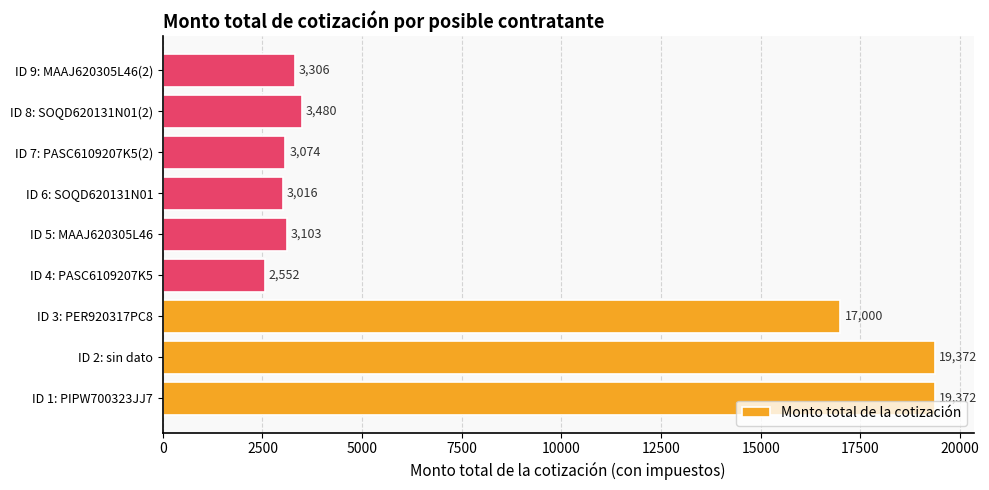

Which category has the lowest value across all series?

ID 4: PASC6109207K5